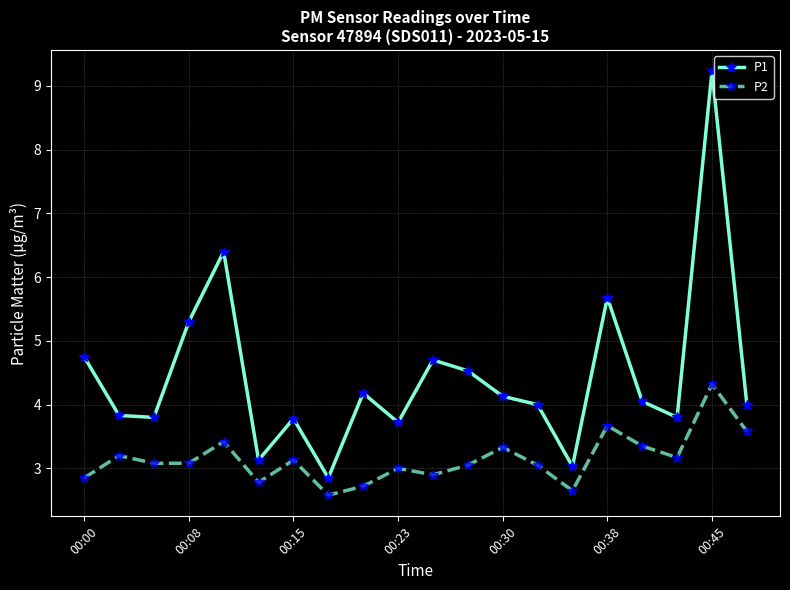

Which series has the widest spread of values?

P1